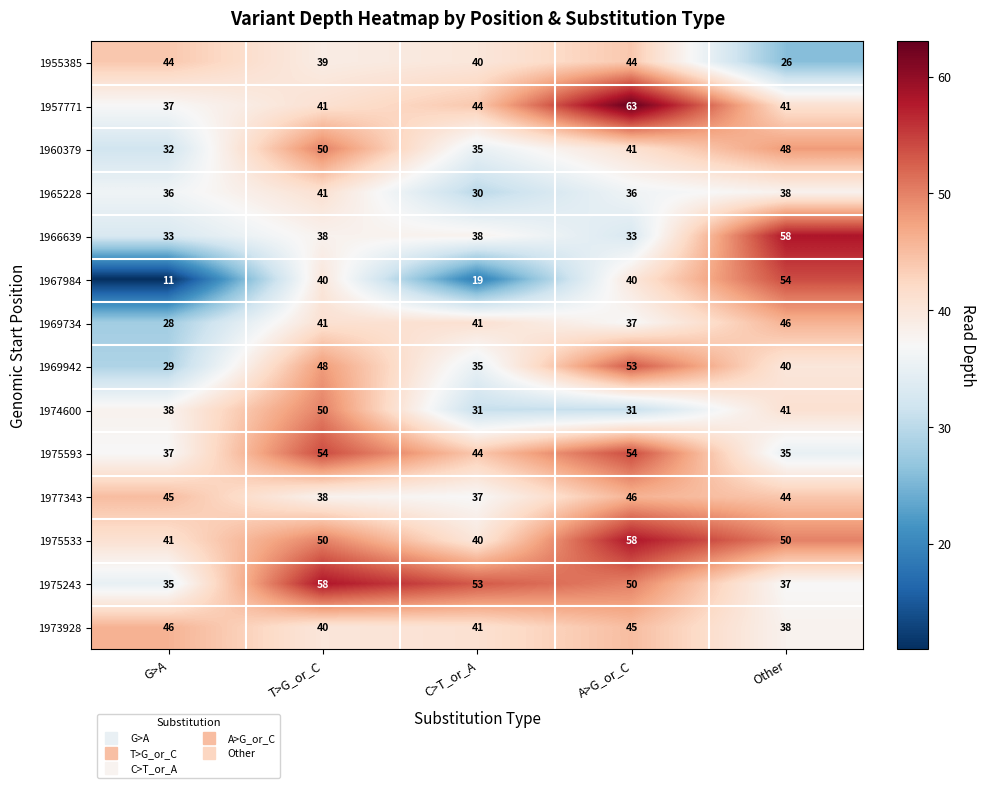

Between G>A and T>G_or_C, which series saw the biggest shift?

1967984